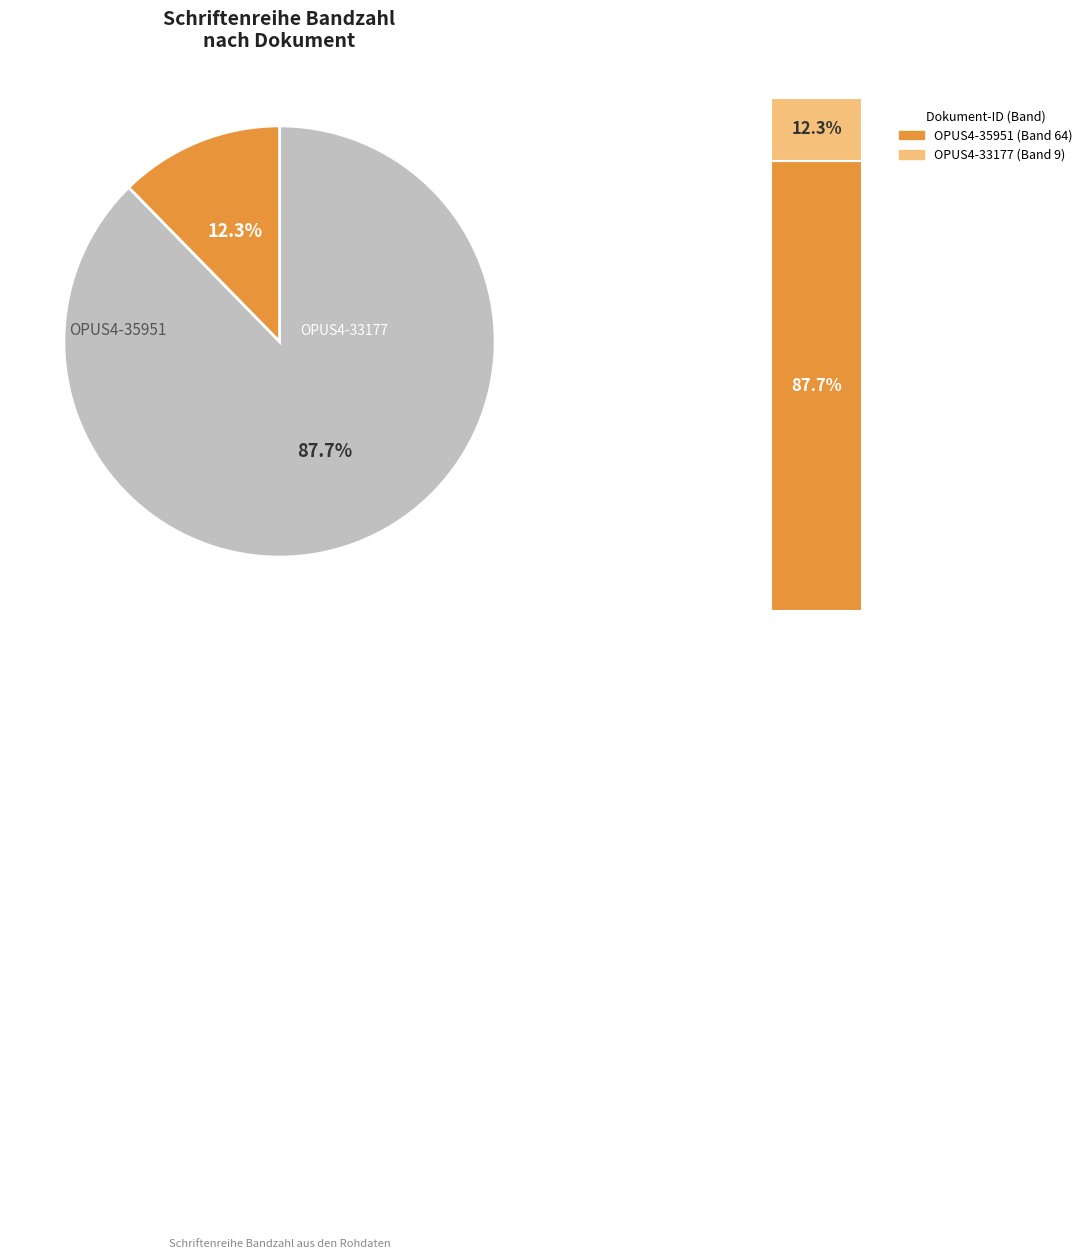

Is there any slice that represents more than half of the pie?

Yes